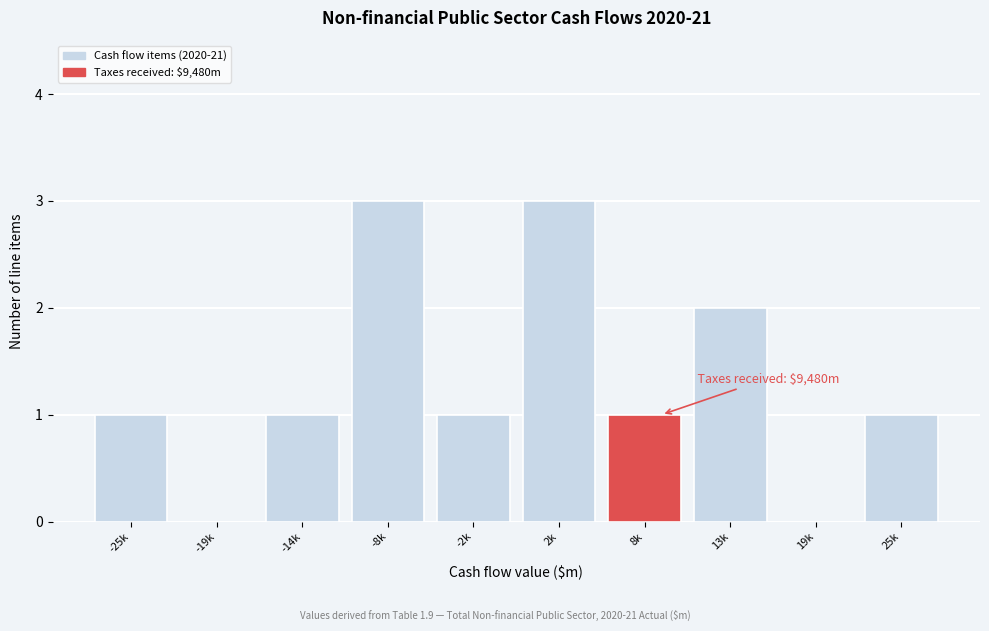

Reading left to right, list all the values displayed in this chart.

-25k=1	-19k=0	-14k=1	-8k=3	-2k=1	2k=3	8k=1	13k=2	19k=0	25k=1